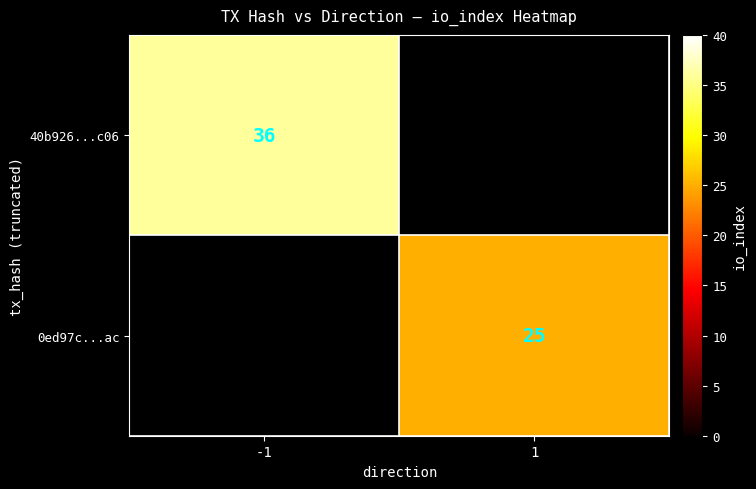

Is the value of 40b926...c06 at -1 greater than the value of 0ed97c...ac at 1?

Yes